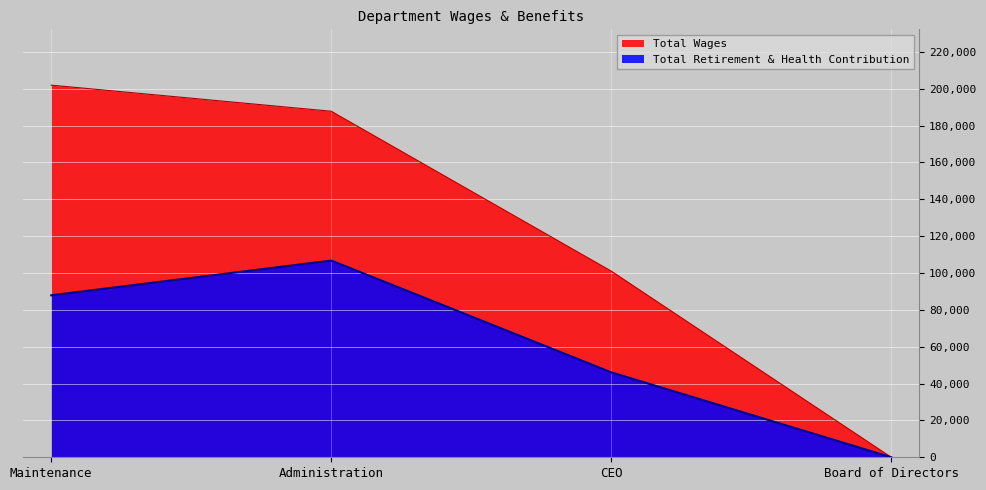

What are all the series names shown in the legend?

Total Wages, Total Retirement & Health Contribution